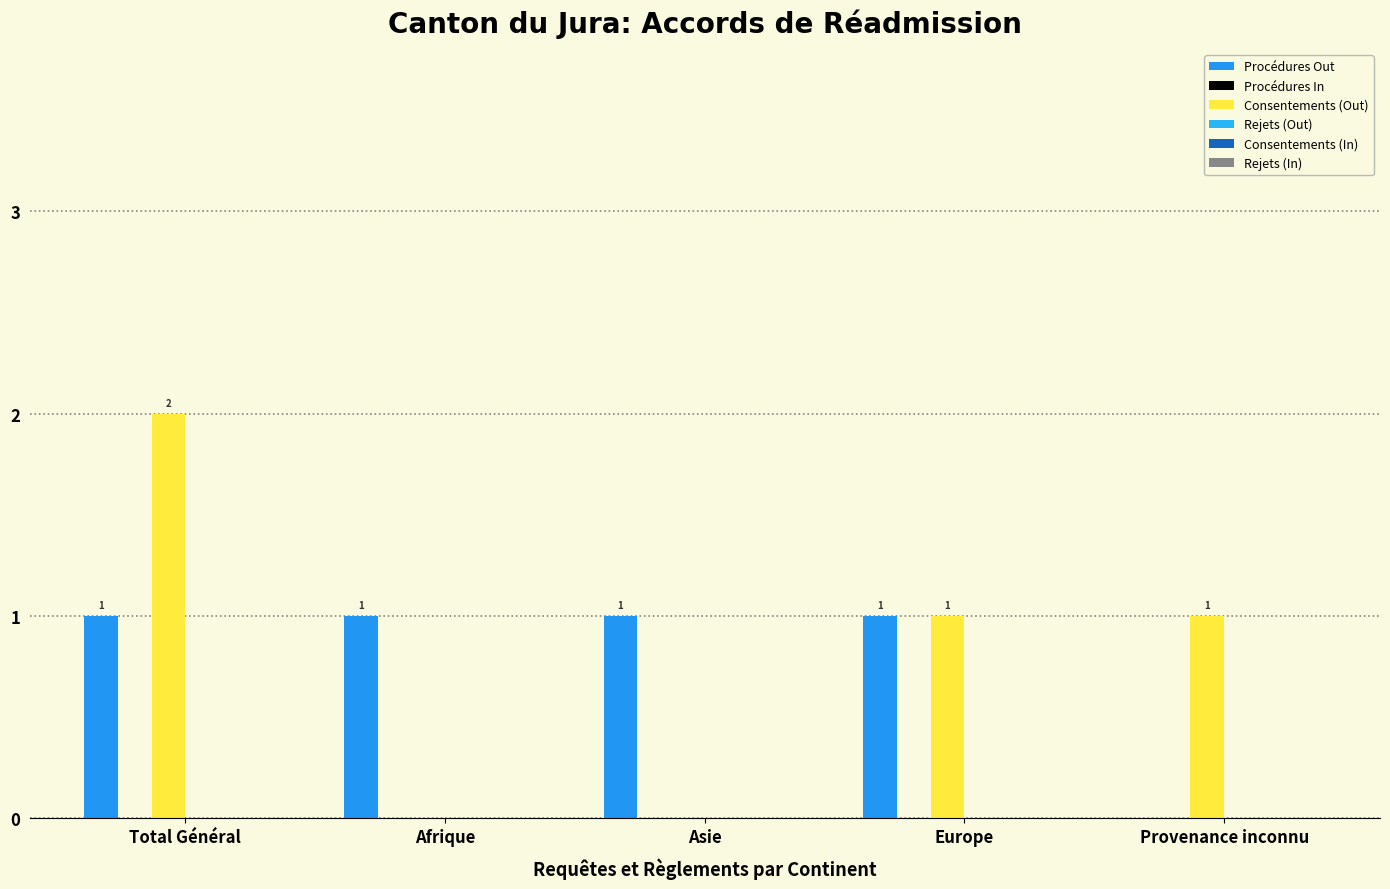

How many distinct data groups are displayed?

2